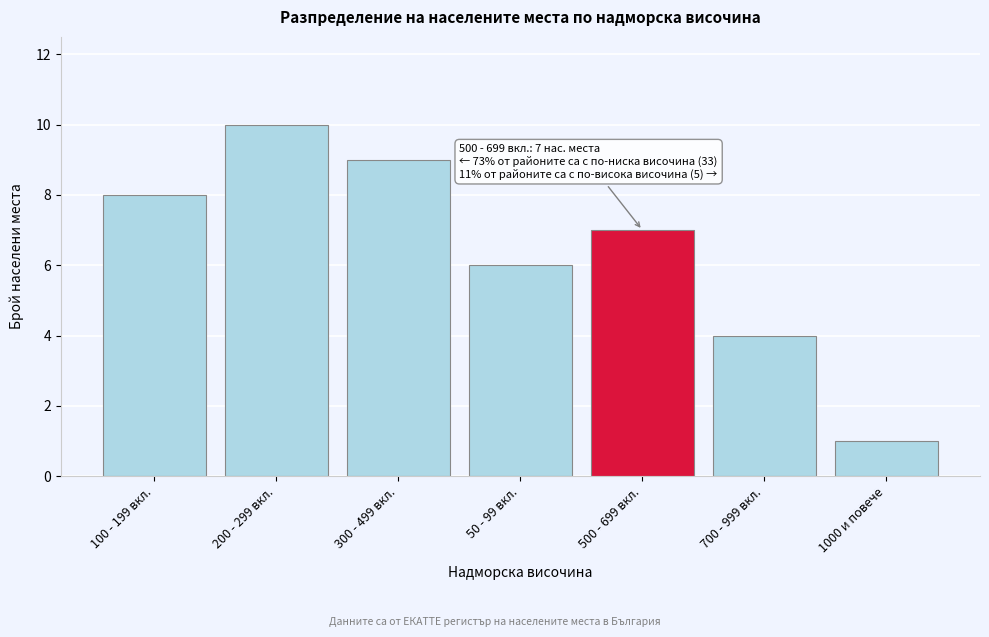

Reading left to right, extract all data points from this chart.

8	10	9	6	7	4	1